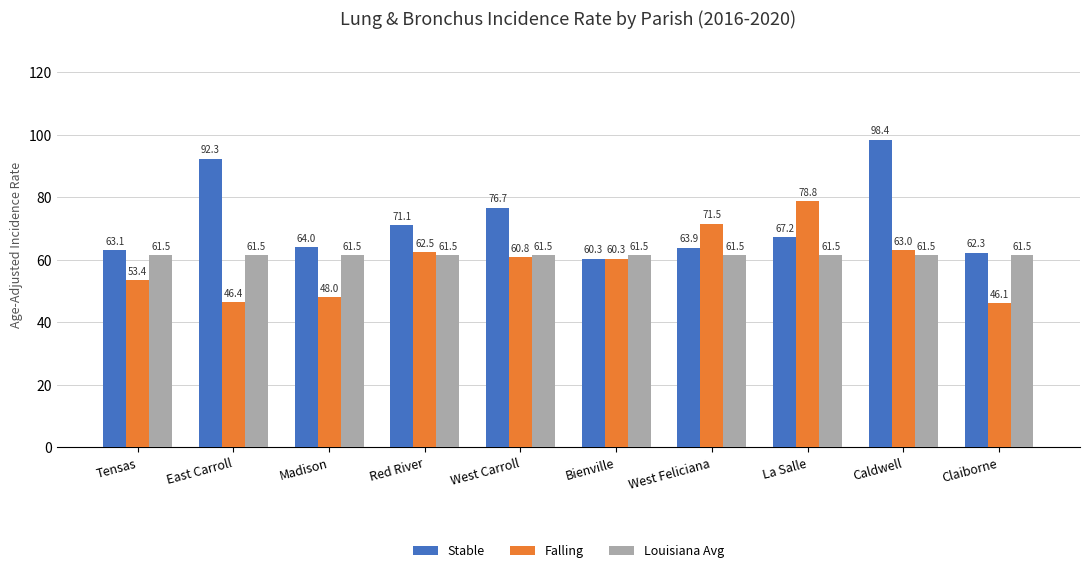

What is the sum of the Stable values at East Carroll and Caldwell?

190.7